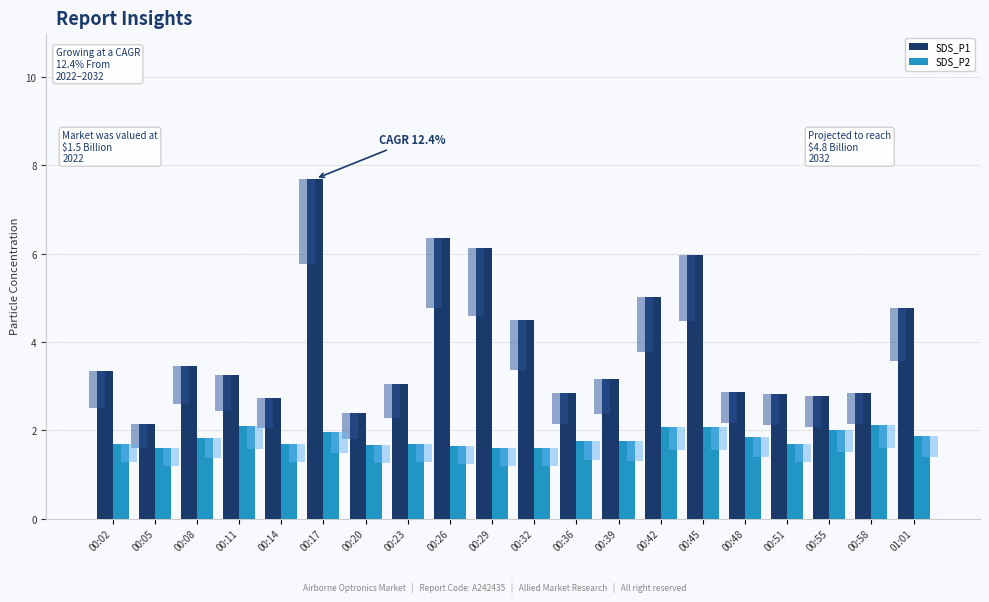

What is the sum of the SDS_P2 values at 00:08 and 00:29?

3.4